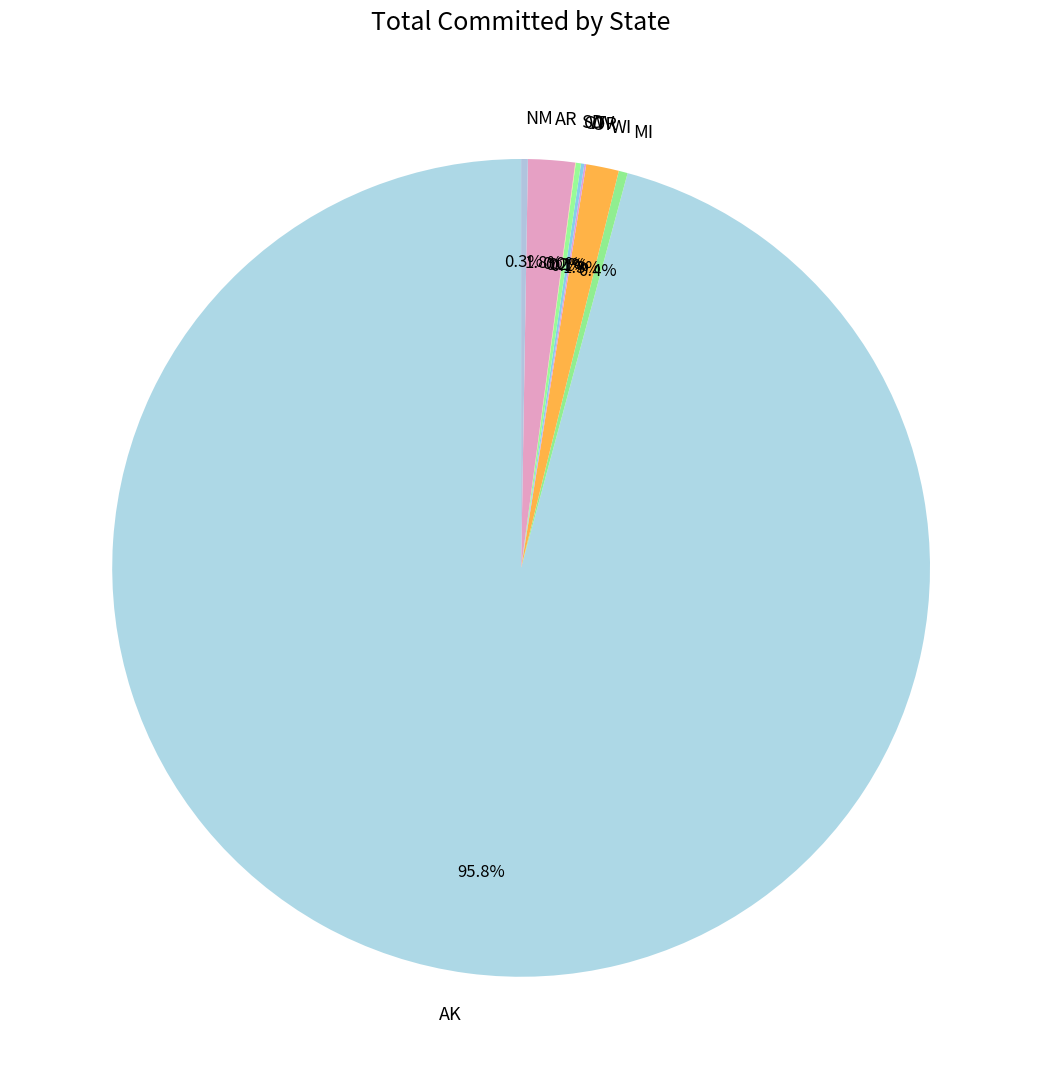

To the nearest percent, what portion does AR represent?

2%